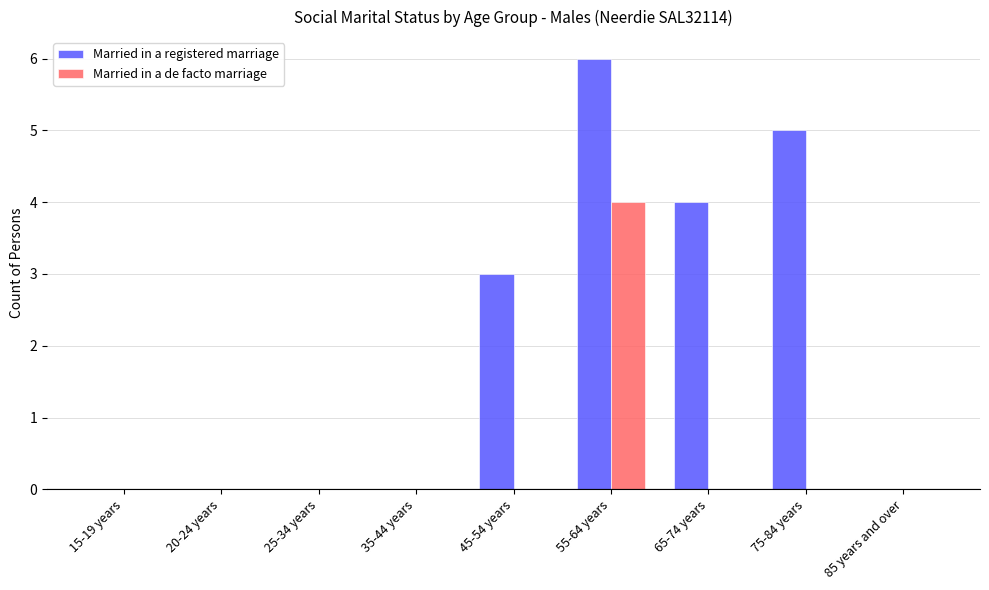

Count the number of data series in this chart.

2